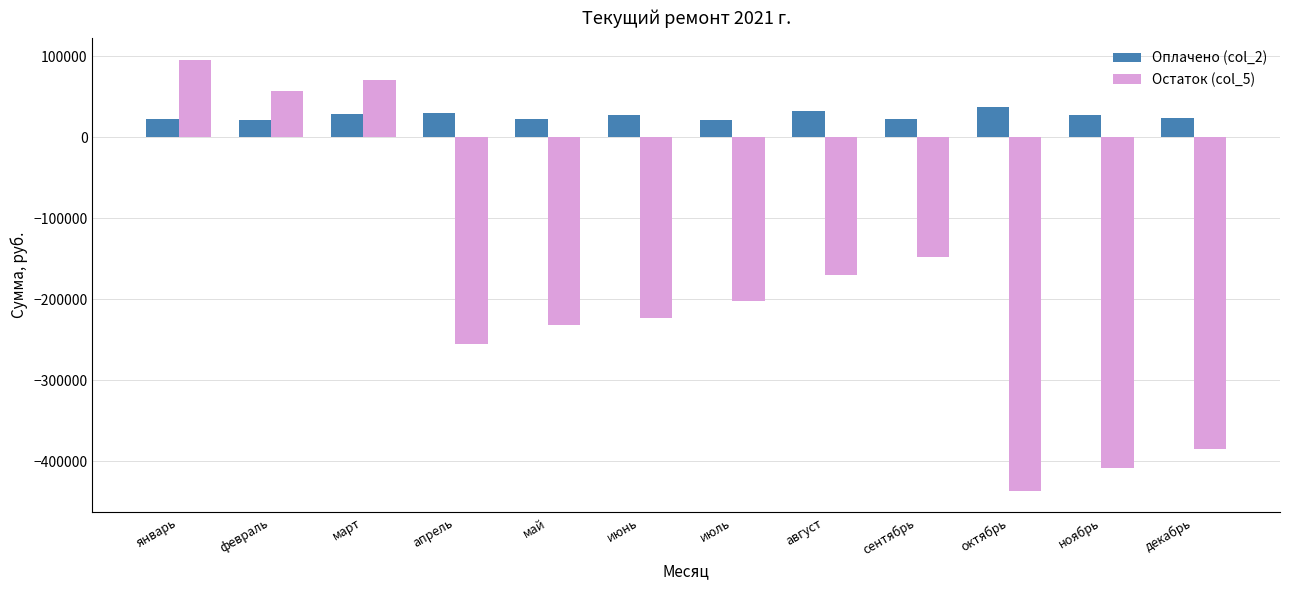

How many values in the Оплачено (col_2) series exceed 27317?

6